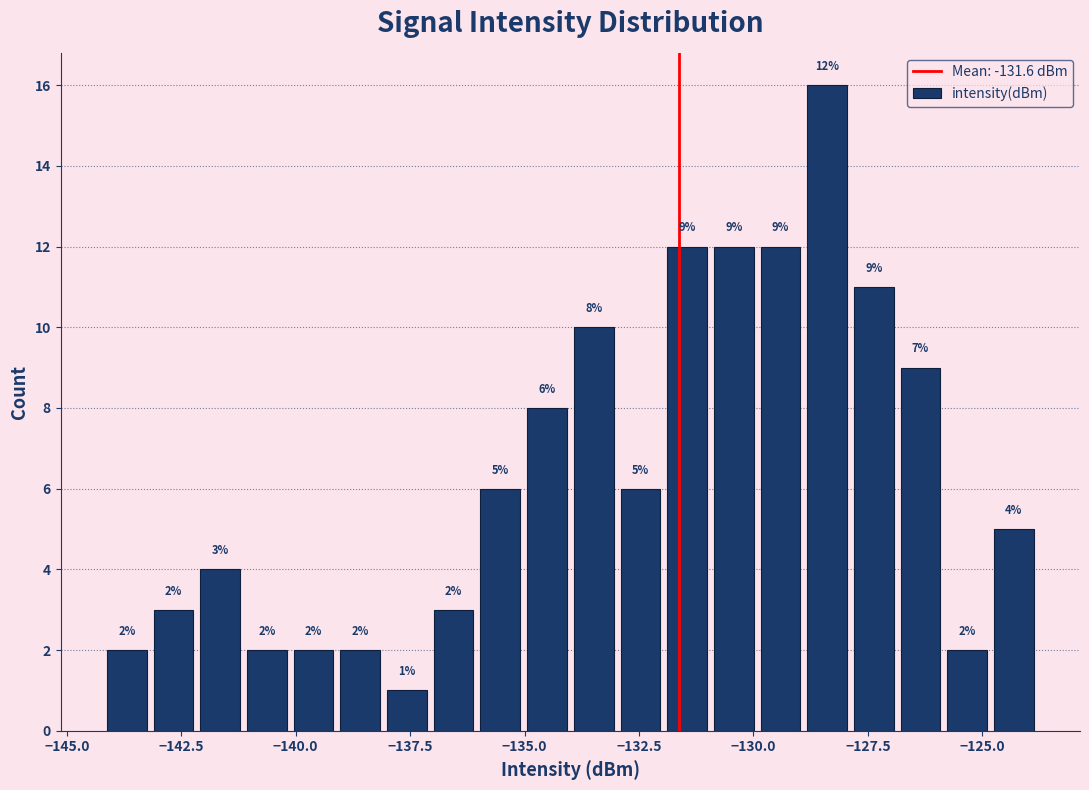

Read against the x-axis, roughly where is the centre of the tallest bar?

-128.5